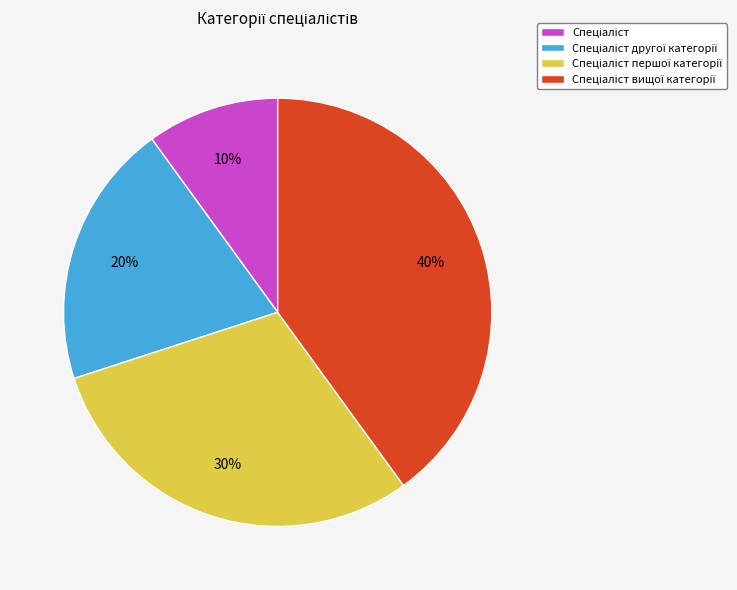

Does any single category account for the majority?

No